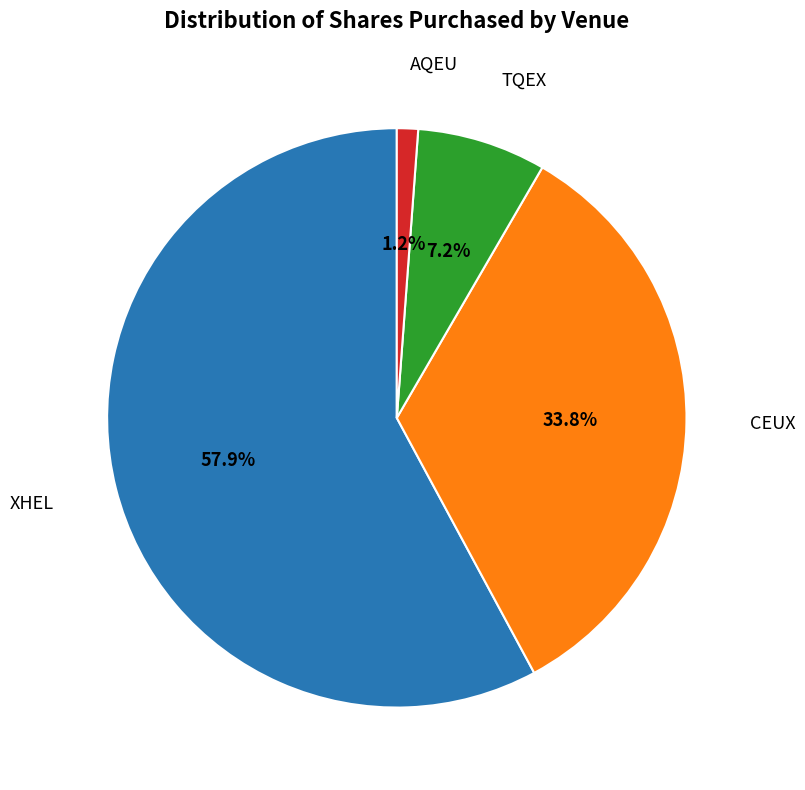

To the nearest percent, what portion does XHEL represent?

58%